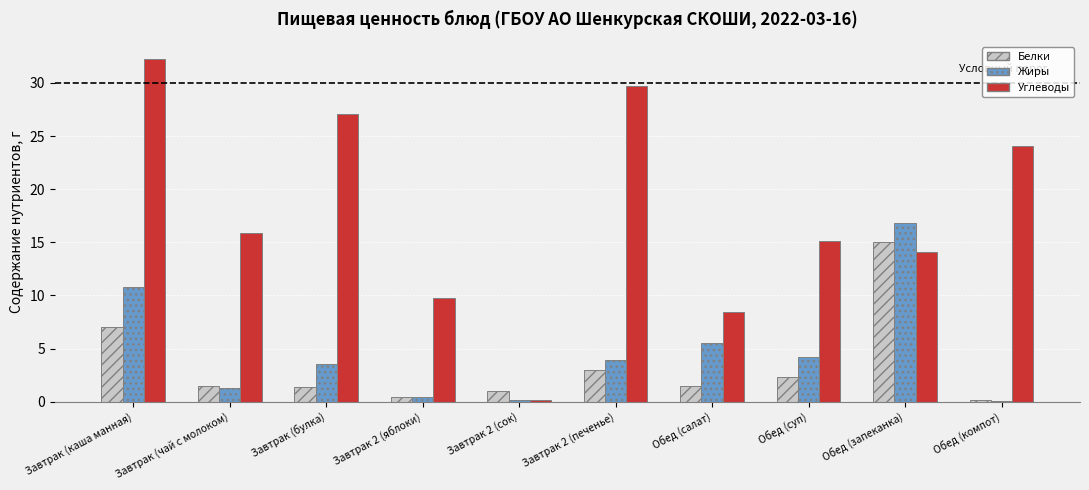

What is the sum of all Углеводы values?

176.7